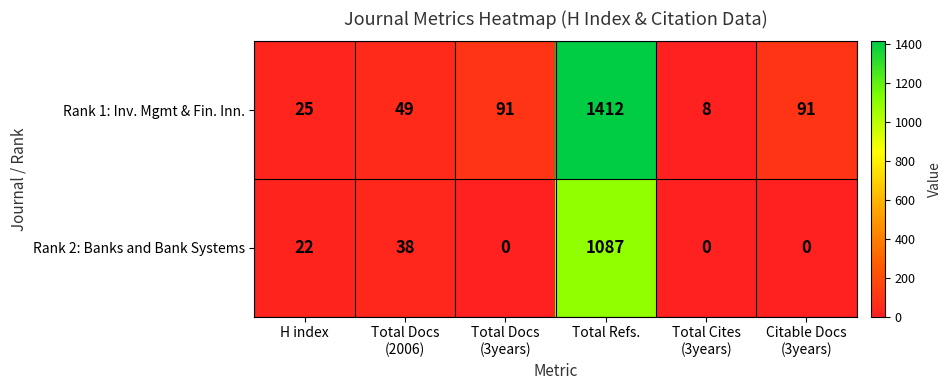

At which label does Rank 1: Inv. Mgmt & Fin. Inn. reach its peak?

Total Refs.